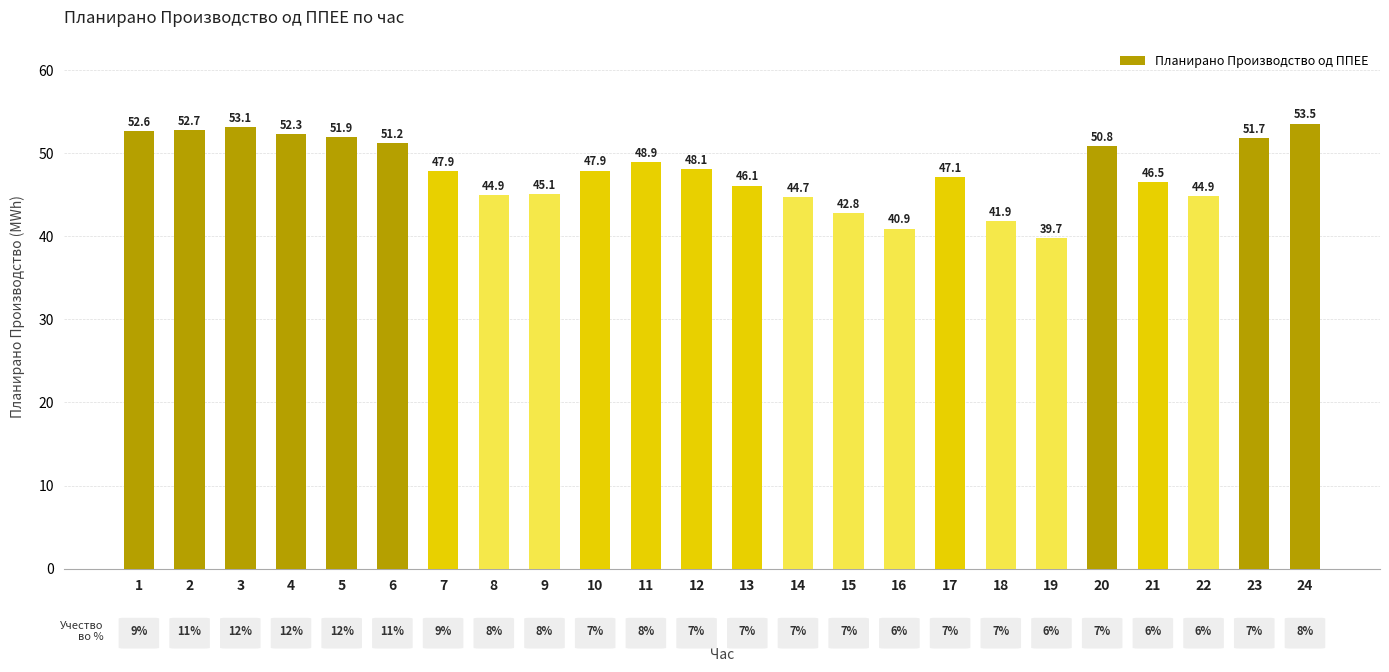

Where is the data nearest to the value 46?

13